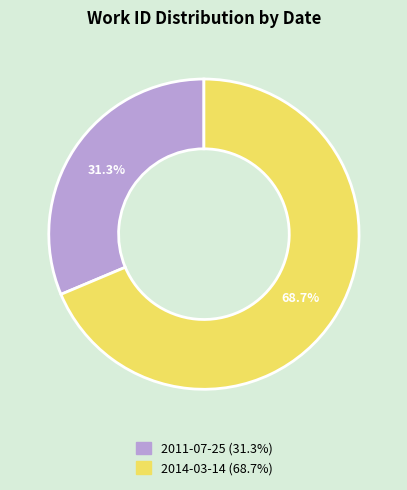

To the nearest percent, what is the average slice percentage?

50%